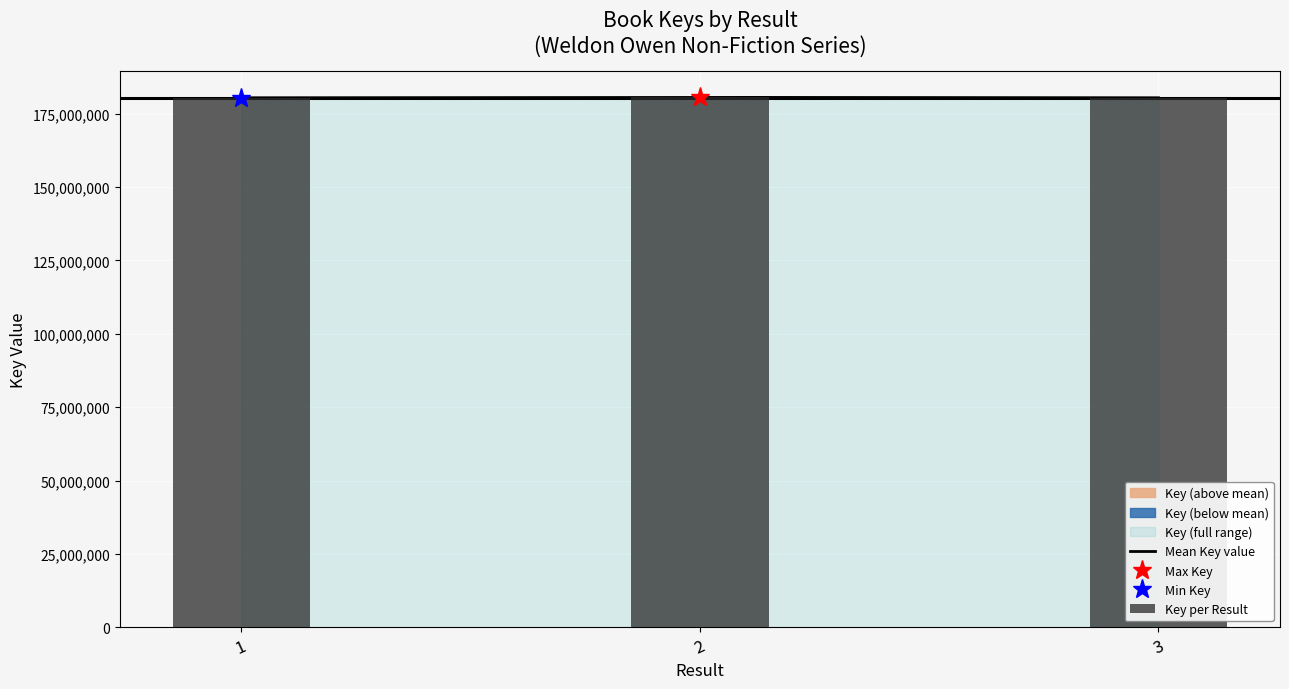

List the labels in order of value, smallest first.

1, 3, 2